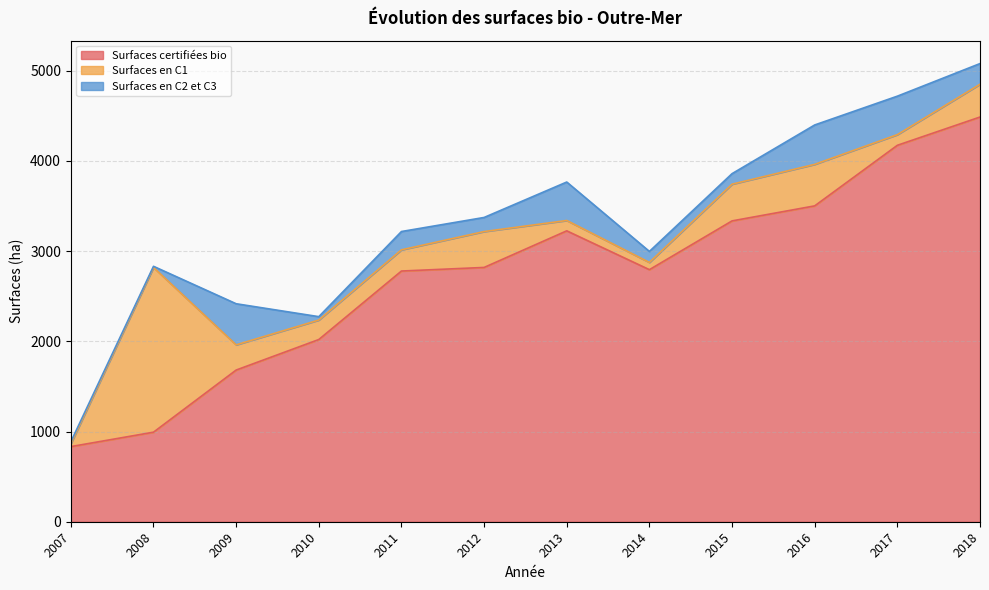

True or false: Surfaces en C1 has more than 1 points higher than both neighbors.

True